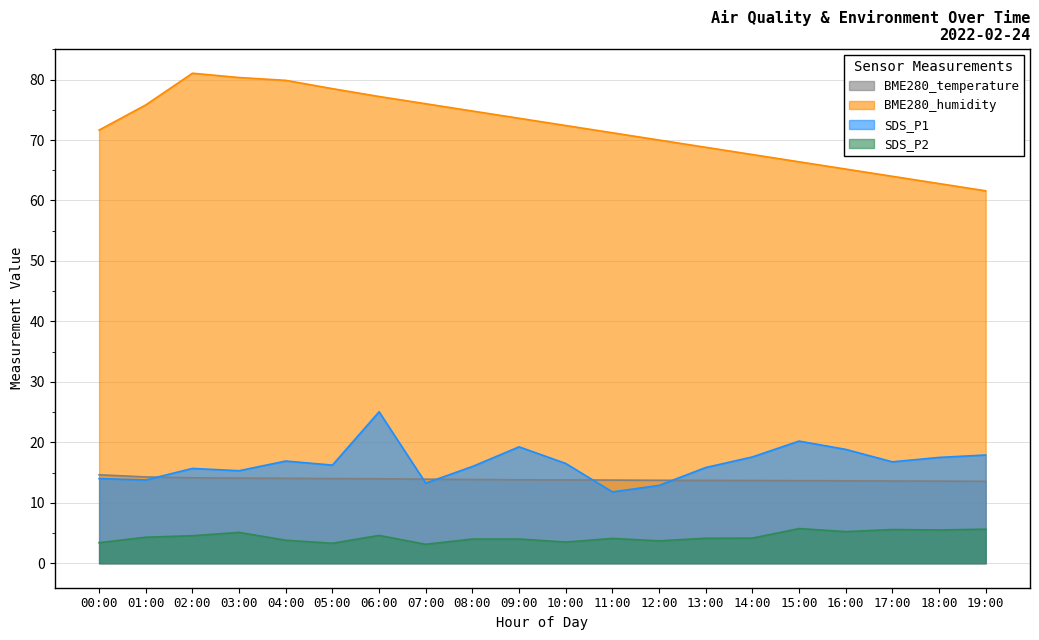

Which series has the largest range (max minus min)?

BME280_humidity